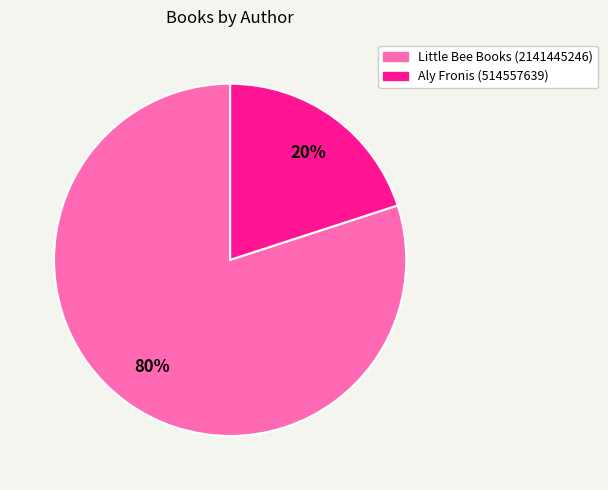

Which category has the biggest portion of the pie?

Little Bee Books (2141445246)